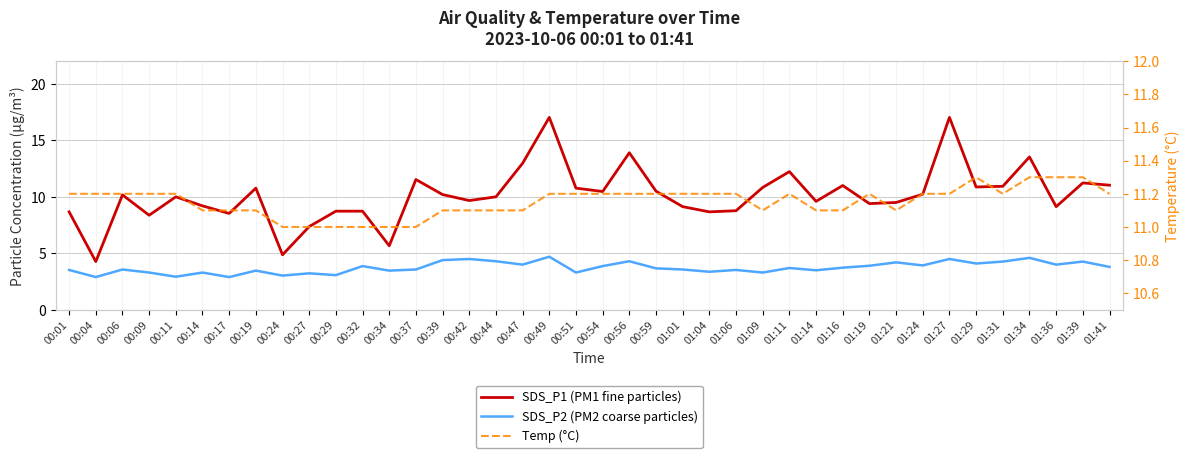

Reading left to right, list all the values displayed in this chart.

SDS_P1 (PM1 fine particles): 8.7	4.3	10.2	8.4	10.0	9.2	8.5	10.8	4.9	7.4	8.7	8.7	5.7	11.5	10.2	9.7	10.0	13.0	17.0	10.8	10.5	13.9	10.5	9.1	8.7	8.8	10.8	12.2	9.6	11.0	9.4	9.5	10.2	17.0	10.9	10.9	13.5	9.1	11.2	11.0
SDS_P2 (PM2 coarse particles): 3.5	2.9	3.6	3.3	2.9	3.3	2.9	3.5	3.0	3.2	3.1	3.9	3.5	3.6	4.4	4.5	4.3	4.0	4.7	3.3	3.9	4.3	3.7	3.6	3.4	3.5	3.3	3.7	3.5	3.7	3.9	4.2	3.9	4.5	4.1	4.3	4.6	4.0	4.3	3.8
Temp (°C): 11.2	11.2	11.2	11.2	11.2	11.1	11.1	11.1	11.0	11.0	11.0	11.0	11.0	11.0	11.1	11.1	11.1	11.1	11.2	11.2	11.2	11.2	11.2	11.2	11.2	11.2	11.1	11.2	11.1	11.1	11.2	11.1	11.2	11.2	11.3	11.2	11.3	11.3	11.3	11.2